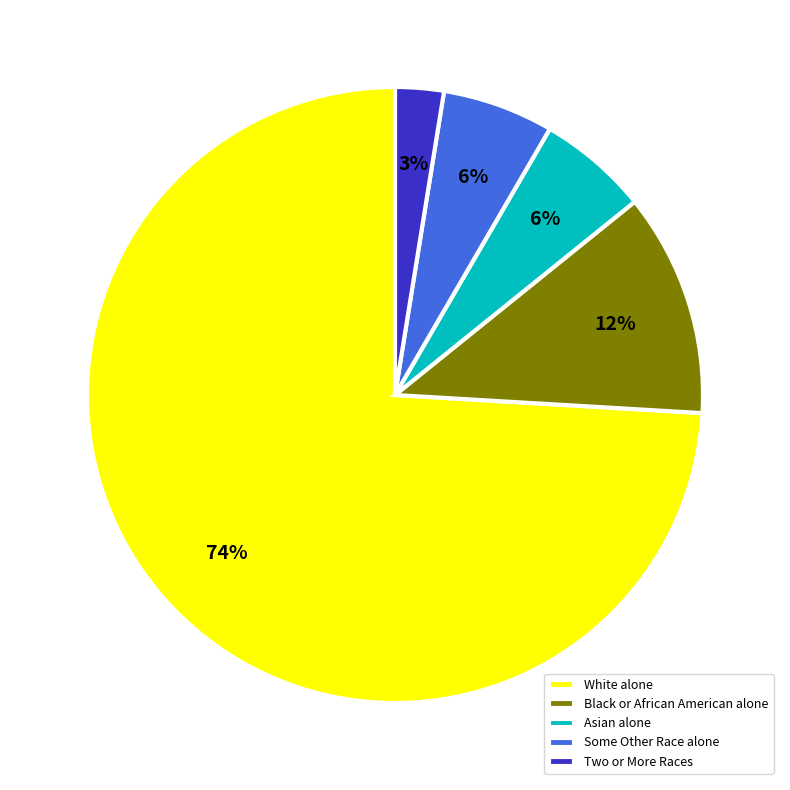

To the nearest percent, what is the average slice percentage?

20%